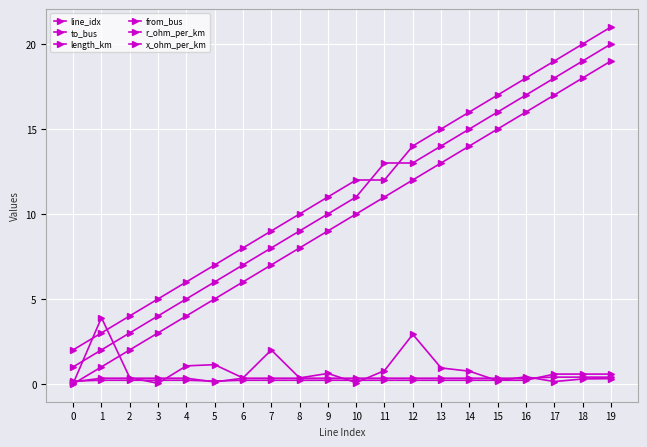

Is it true that x_ohm_per_km equals 0.4 at 19?

True